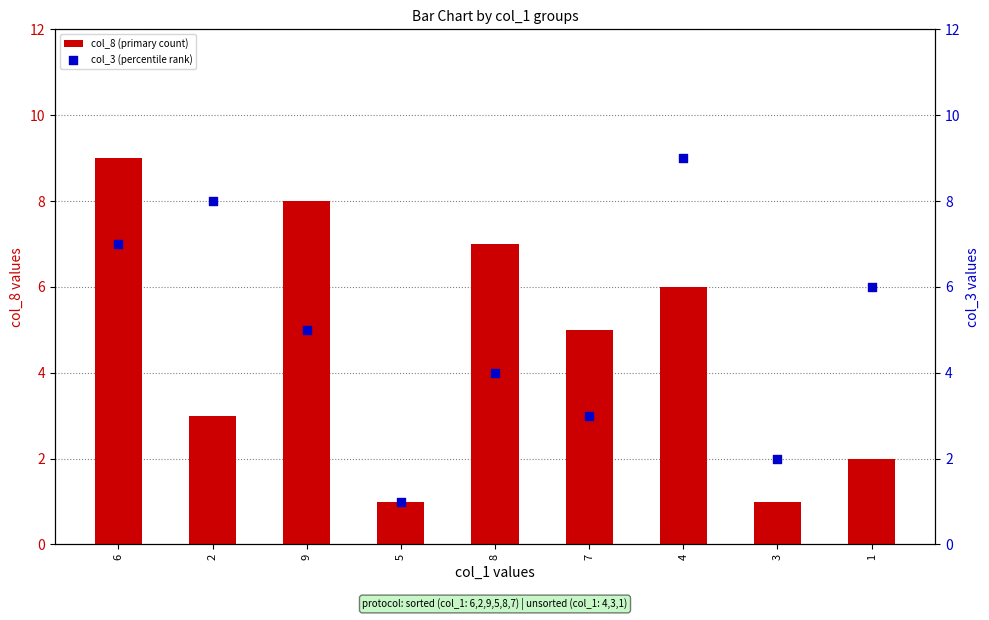

Which series contains the highest Y value?

col_8 (primary count)